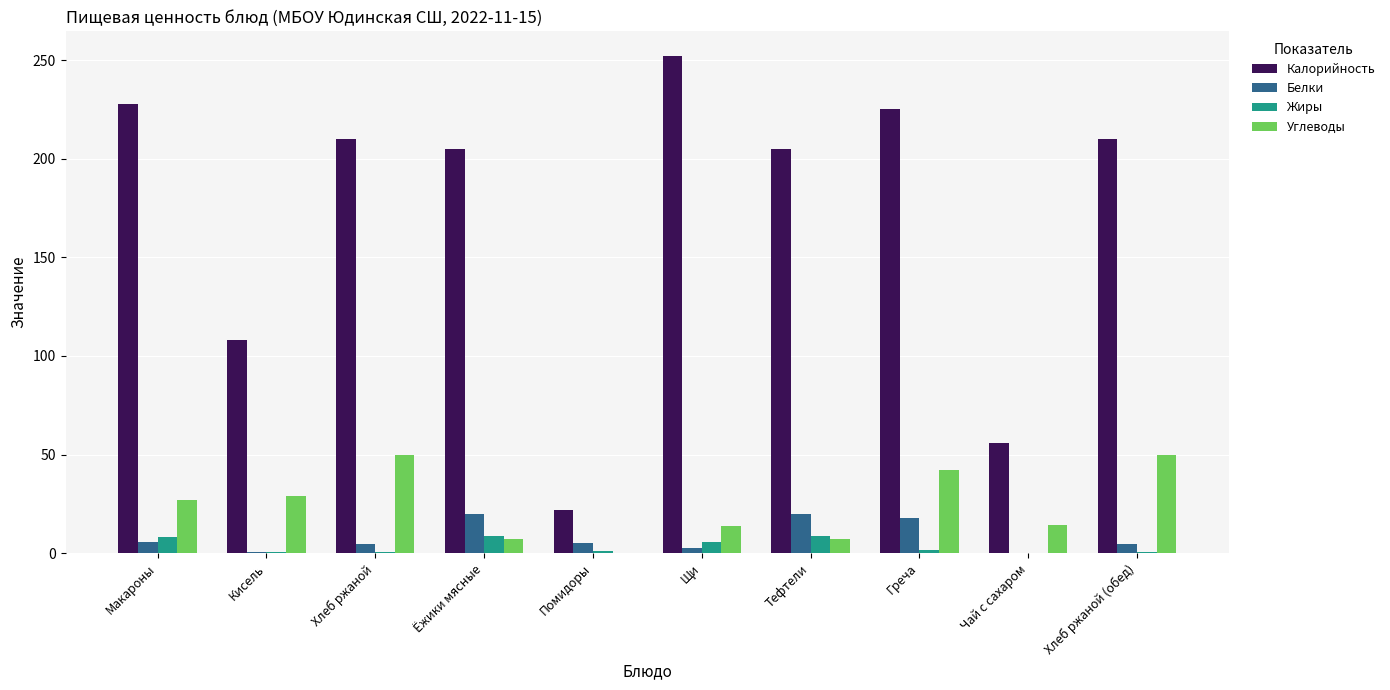

Which series changed the most between Ёжики мясные and Греча?

Углеводы